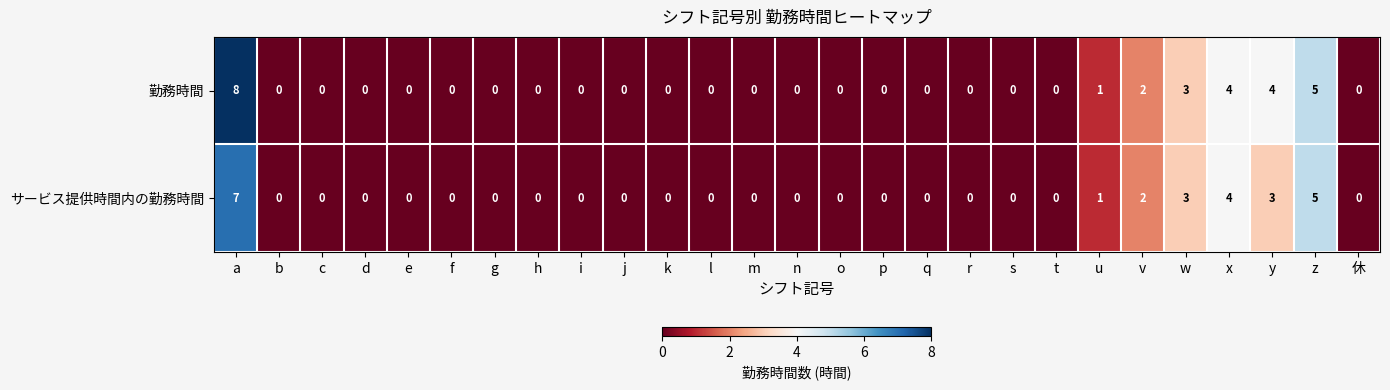

What is the greatest value displayed?

8